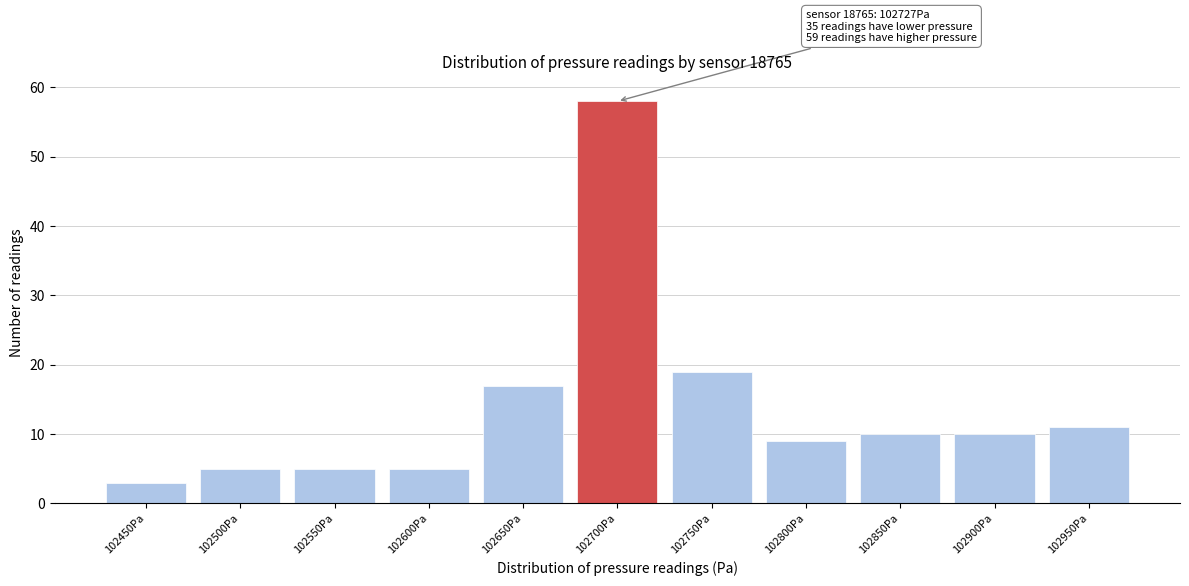

Reading left to right, transcribe all the data shown in this chart.

102450Pa=3	102500Pa=5	102550Pa=5	102600Pa=5	102650Pa=17	102700Pa=58	102750Pa=19	102800Pa=9	102850Pa=10	102900Pa=10	102950Pa=11